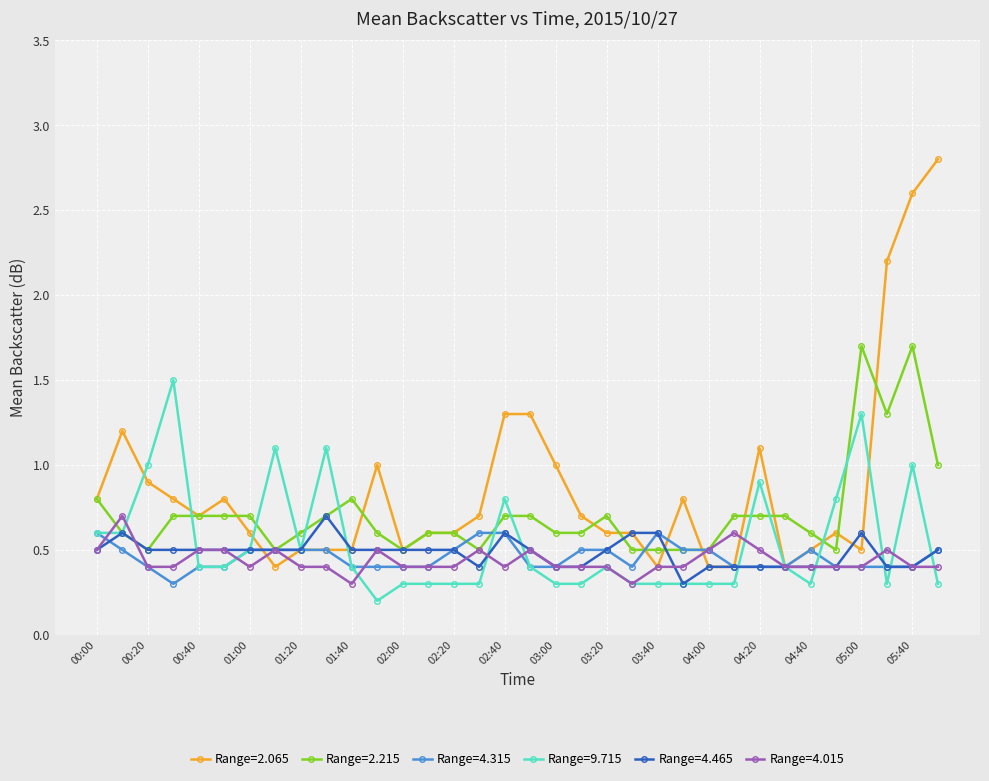

What is the greatest value displayed?

2.8